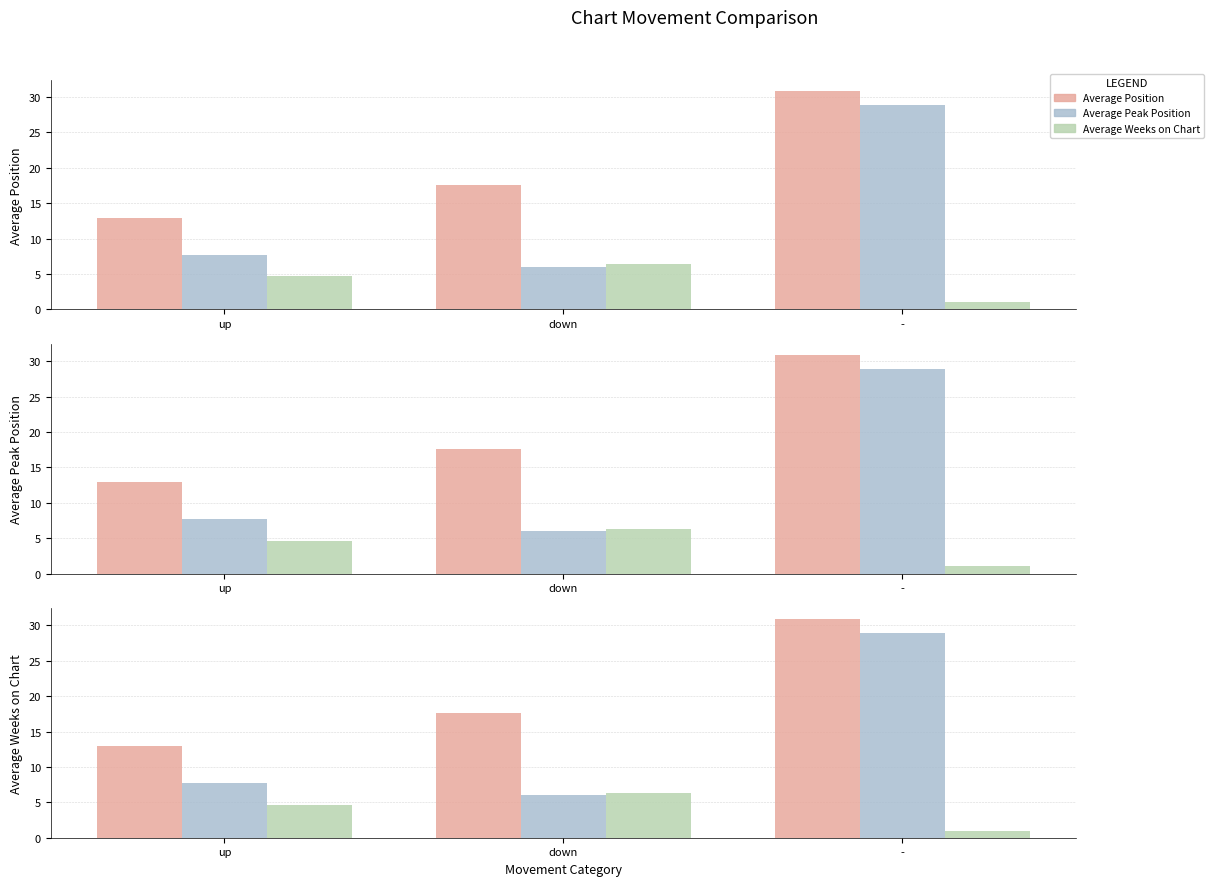

What is the total value across all series at down?

30.0